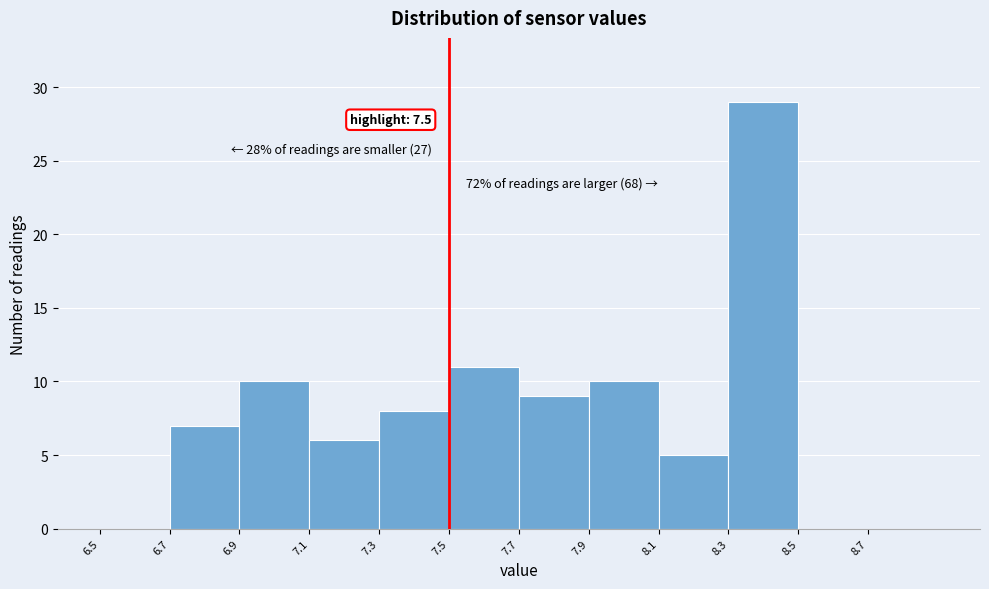

Which range on the x-axis has the tallest bar?

8.3 to 8.5